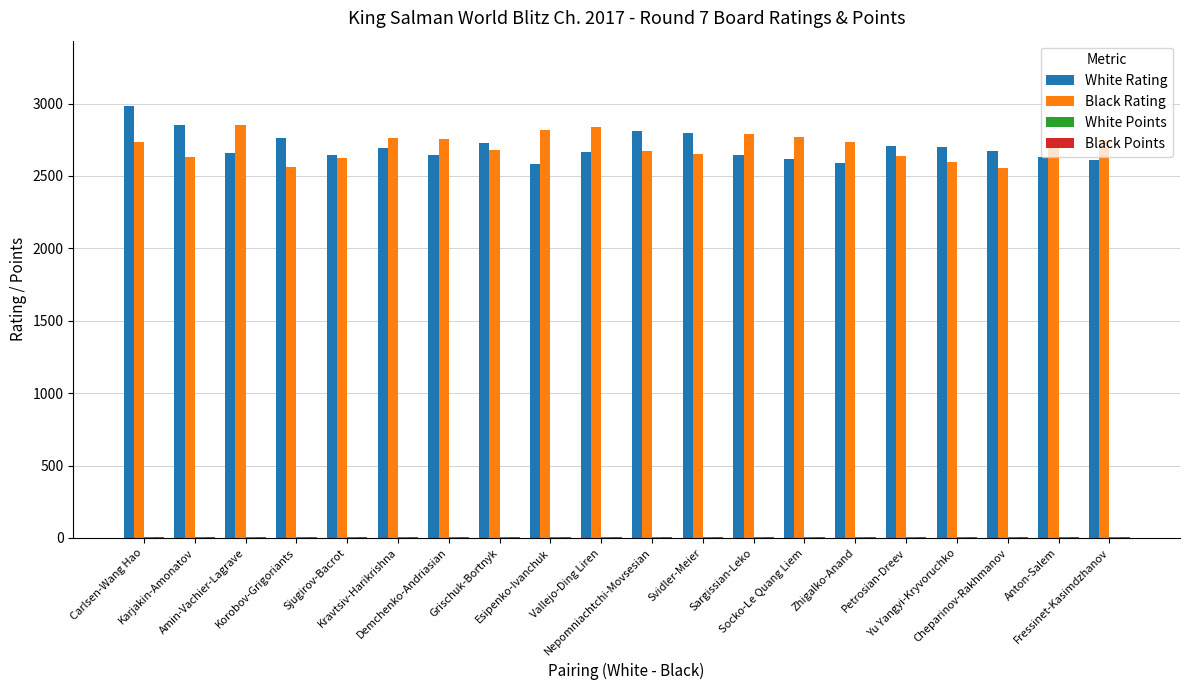

What is the highest value of the Black Rating series?

2853.0